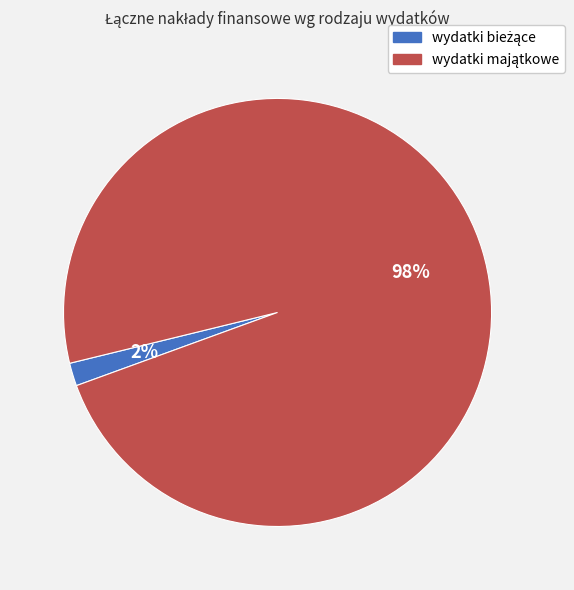

Does any single category account for the majority?

Yes